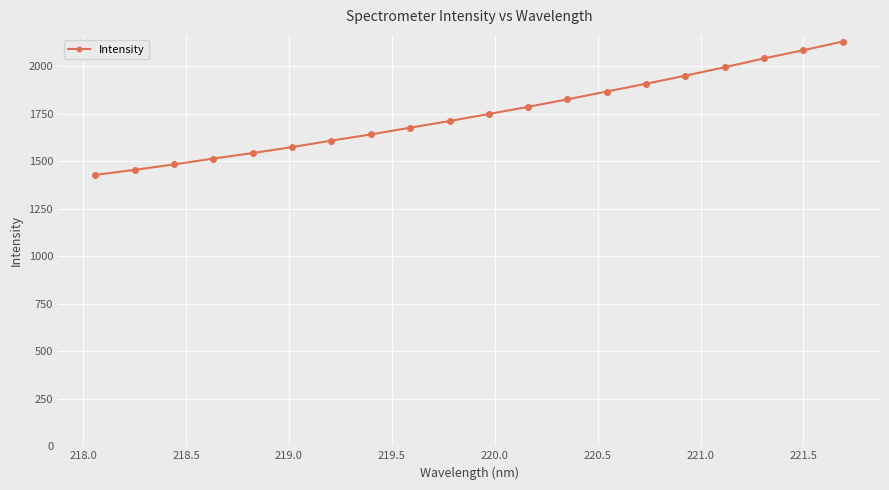

What is the smallest value displayed?

1427.4